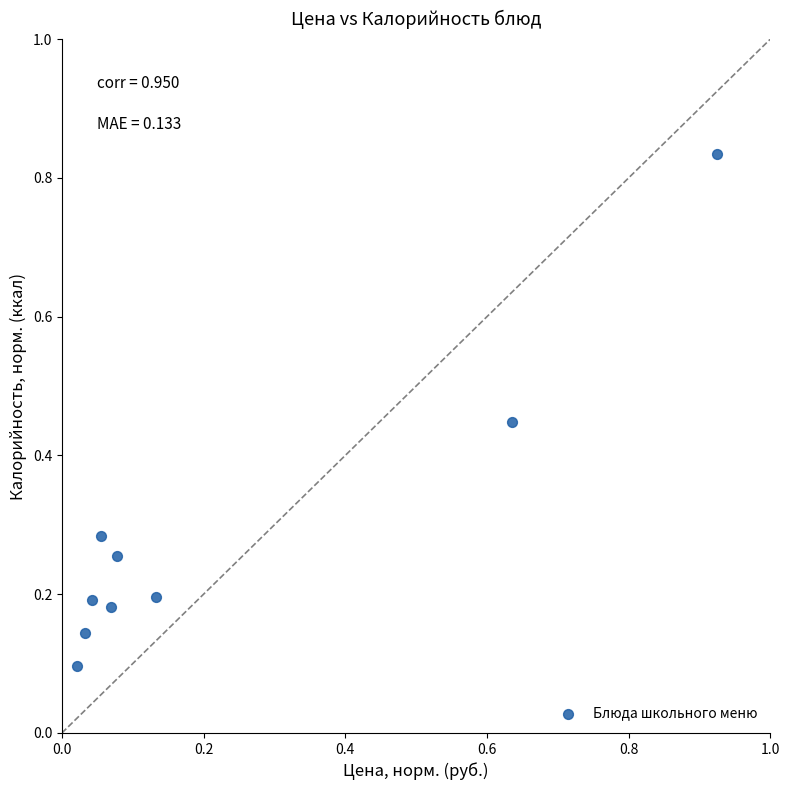

What is the range of Y values (max minus min)?

0.7